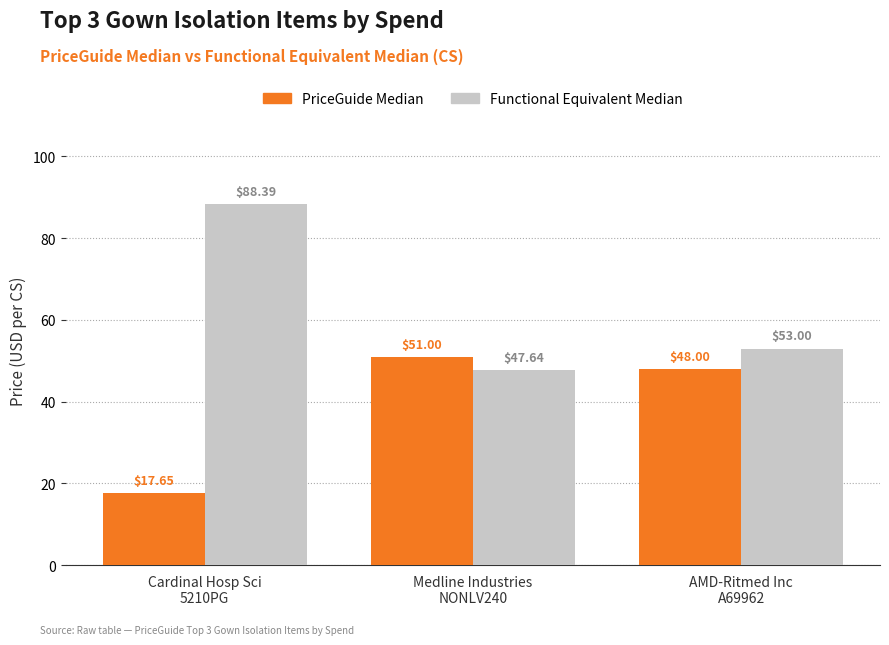

What are all the series names shown in the legend?

PriceGuide Median, Functional Equivalent Median